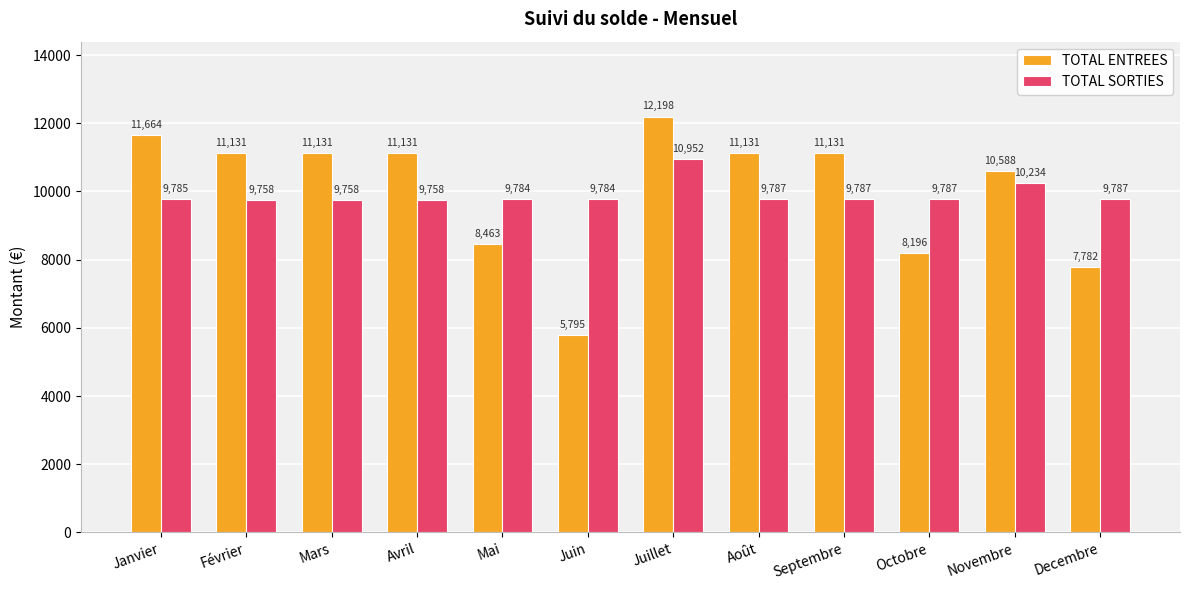

What is the label of the 5th bar from the right?

Août